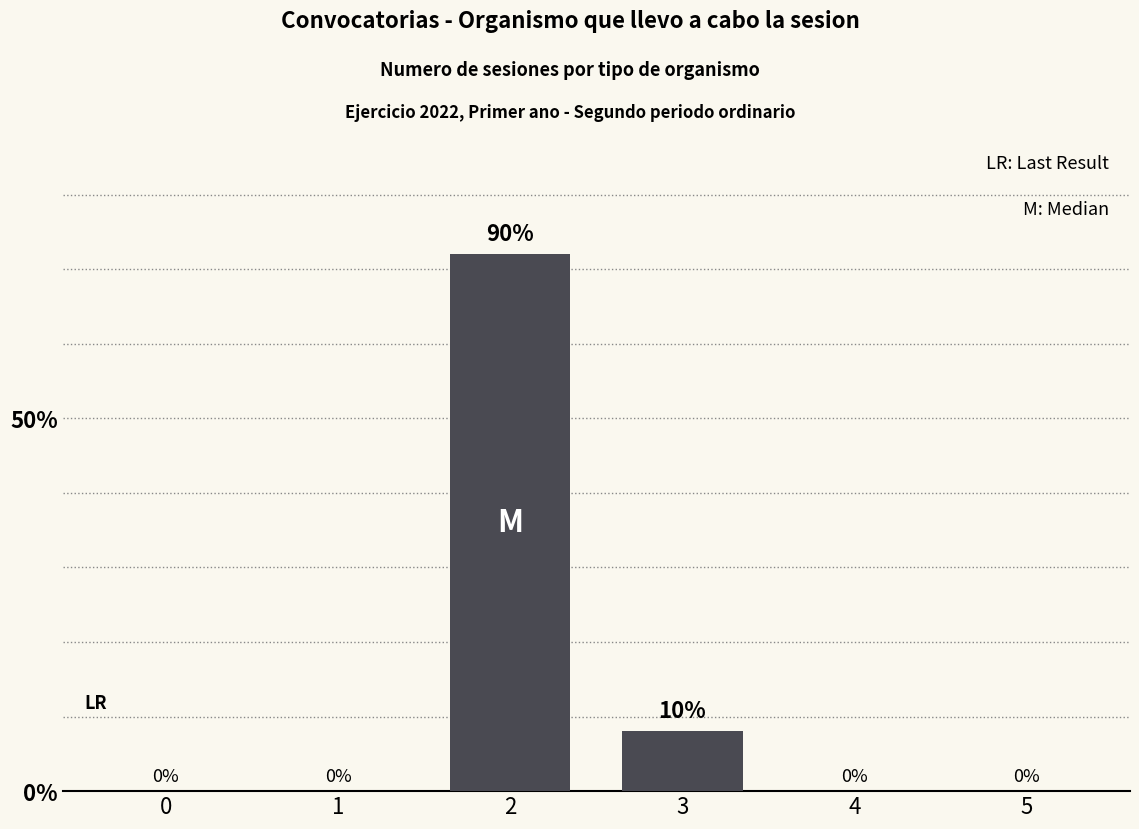

Are the bars horizontal?

No